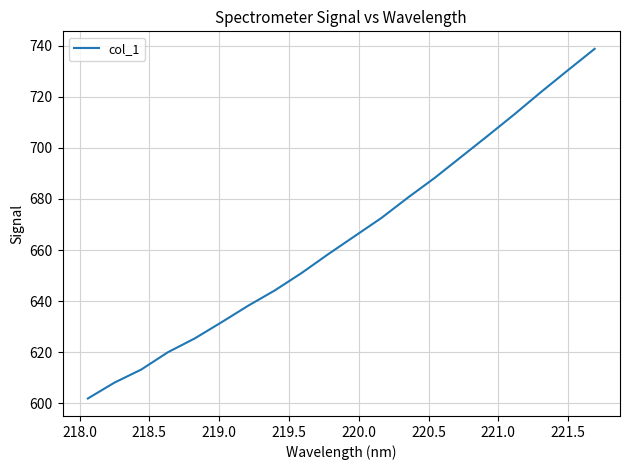

What is the minimum value shown in the chart?

601.9